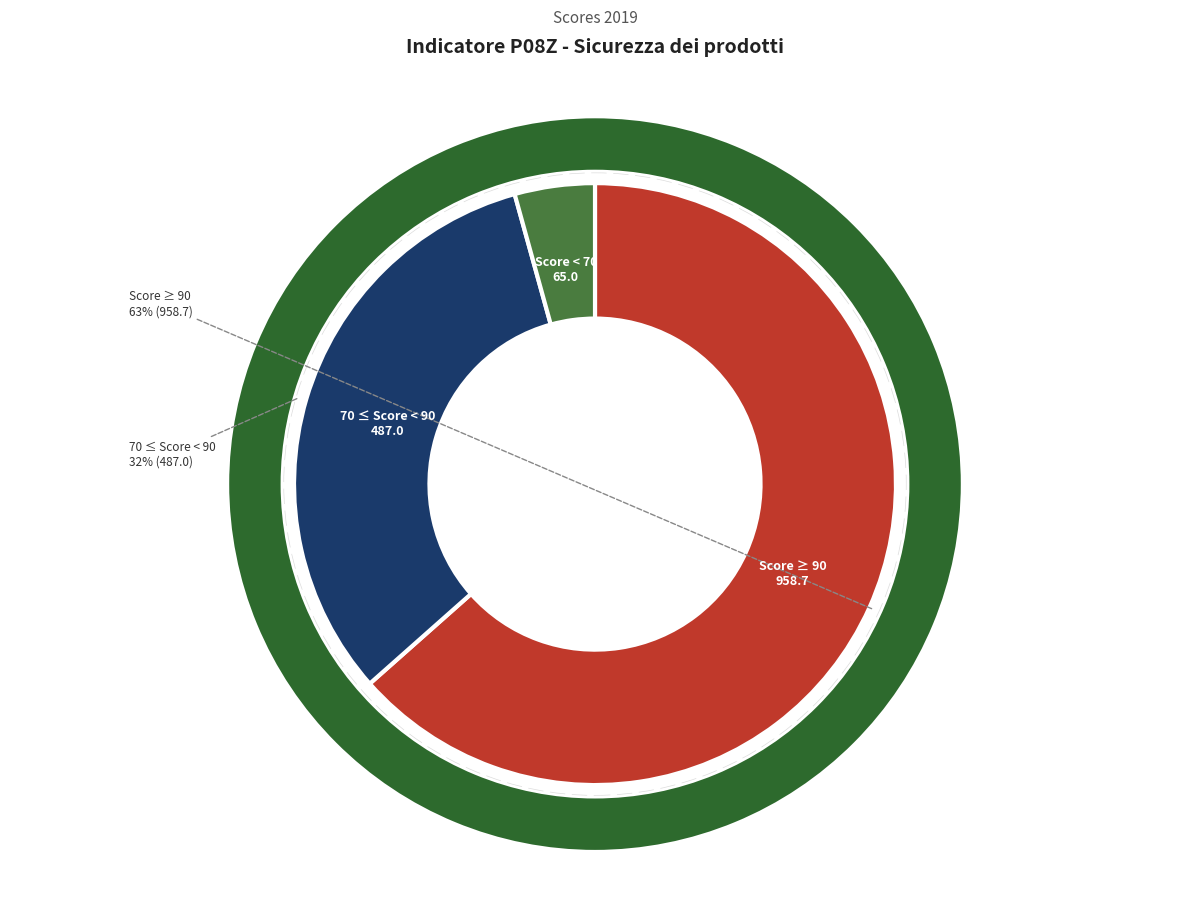

Does any single category account for the majority?

No